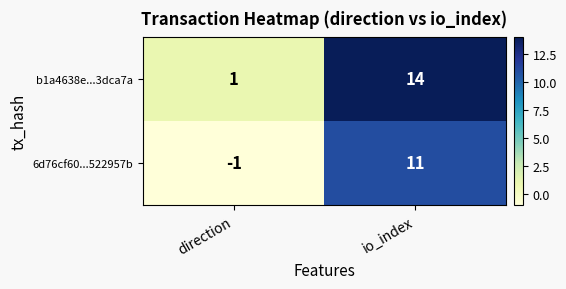

Count the number of data series in this chart.

2